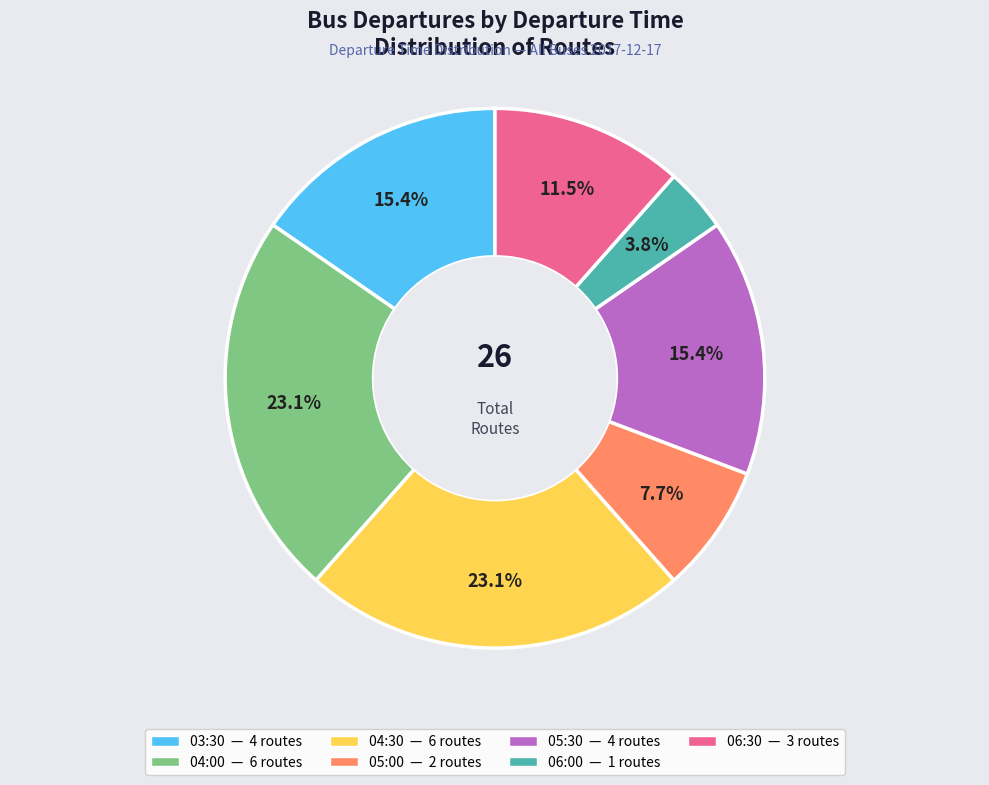

Approximately how many times larger is the value at 05:00 compared to 04:30?

0.3